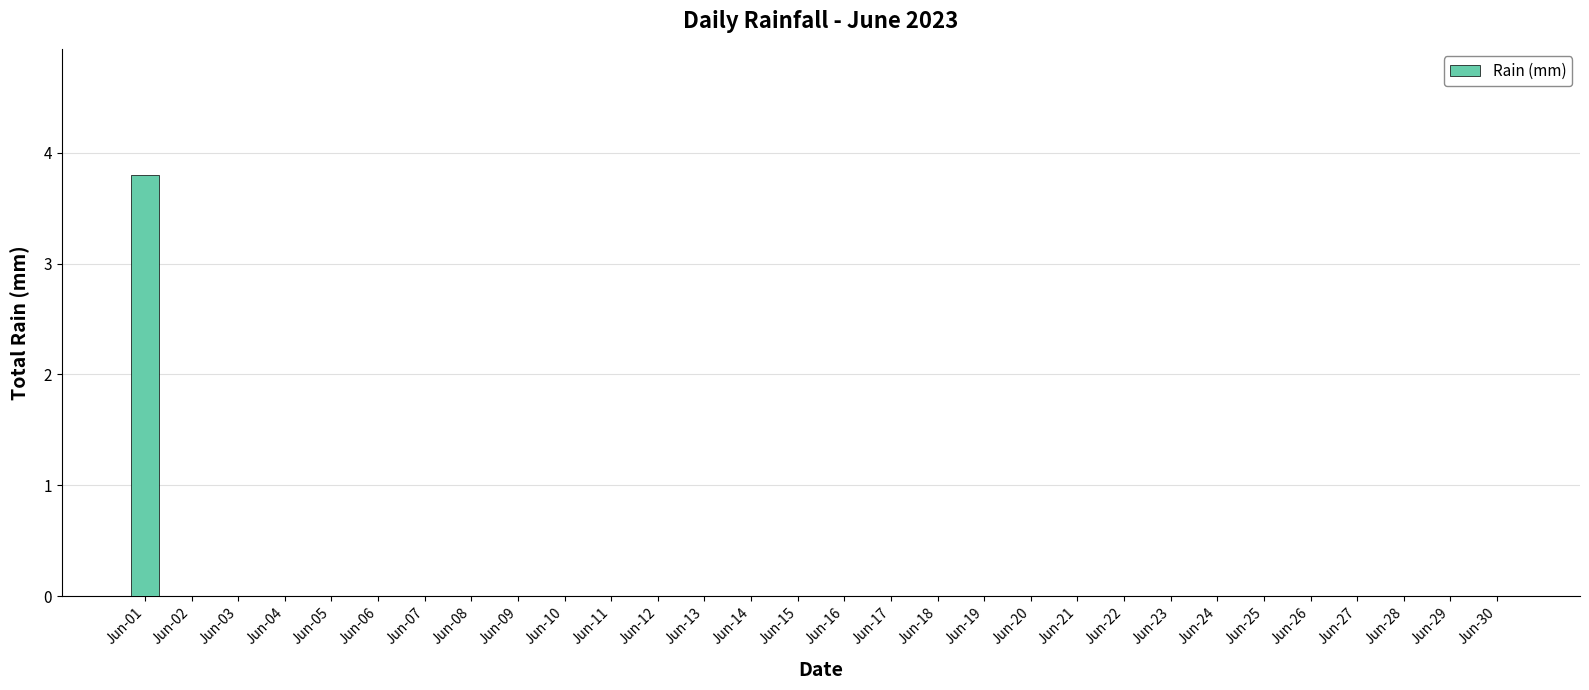

Is it true that the value at Jun-09 is 1.9?

False